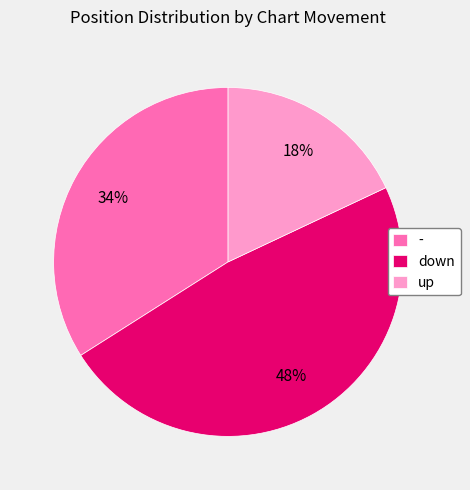

Is it true that down is 48% of the pie?

True